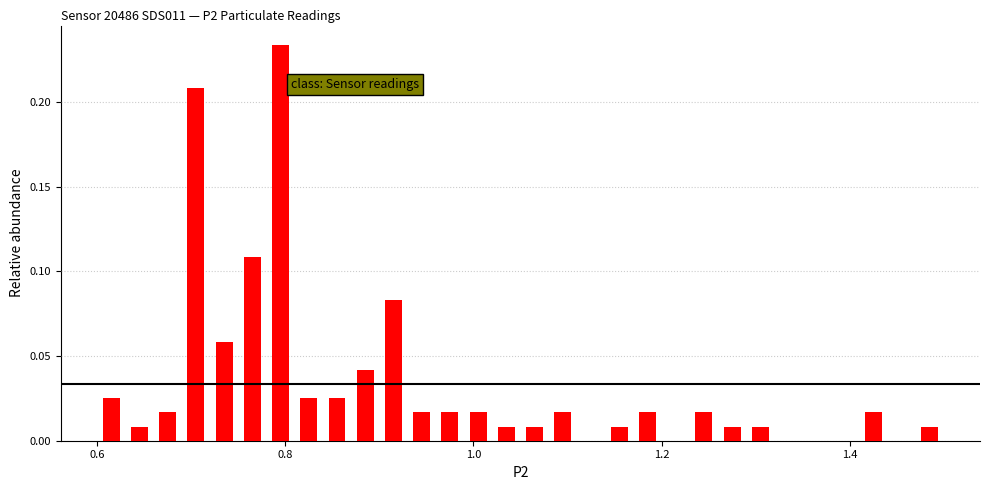

Around what value on the x-axis is the tallest bar? Give the approximate position of its centre, as read against the axis.

0.80